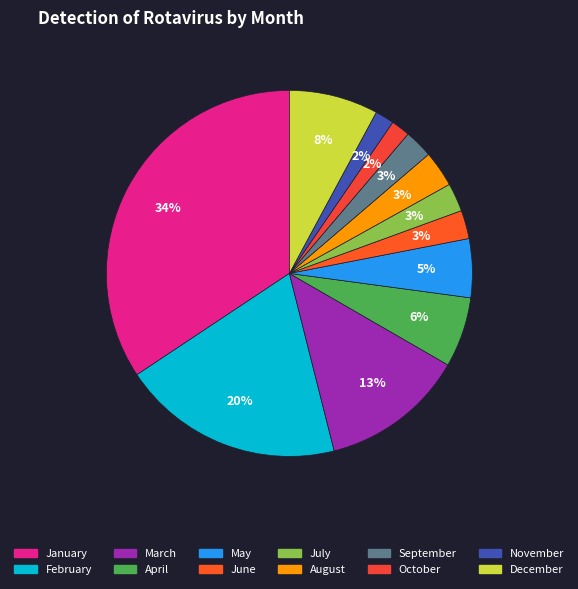

To the nearest percent, what percentage of the pie is July?

3%